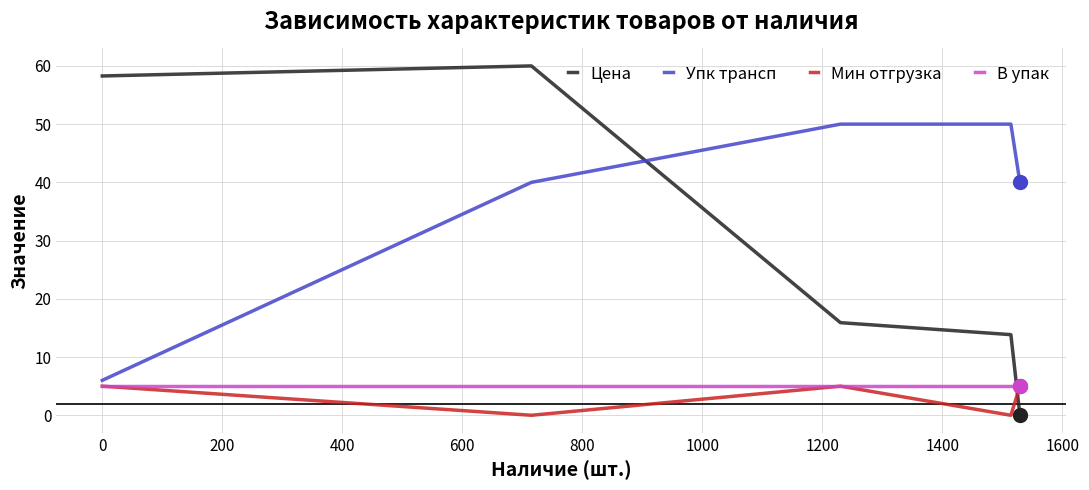

Which series has the widest spread of values?

Цена